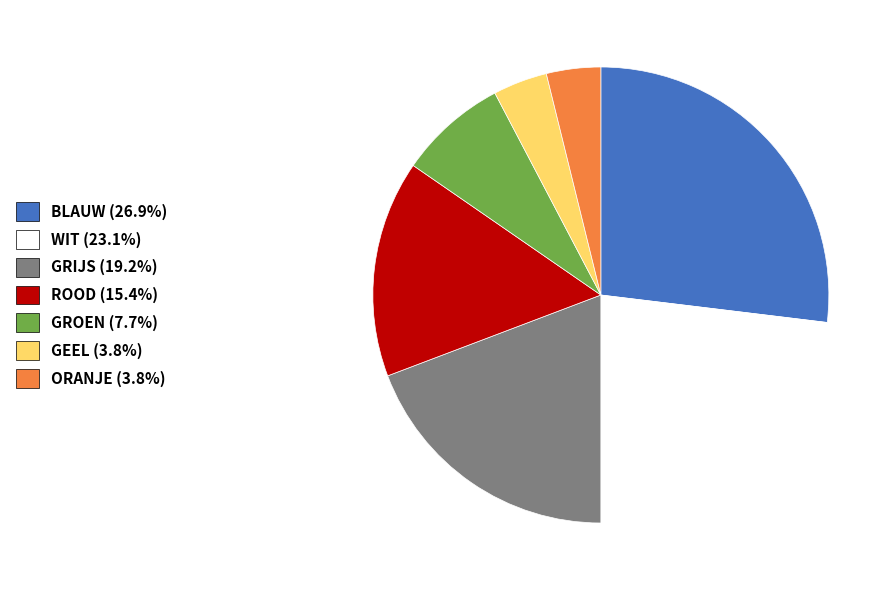

Is it true that GEEL is 4% of the pie?

True